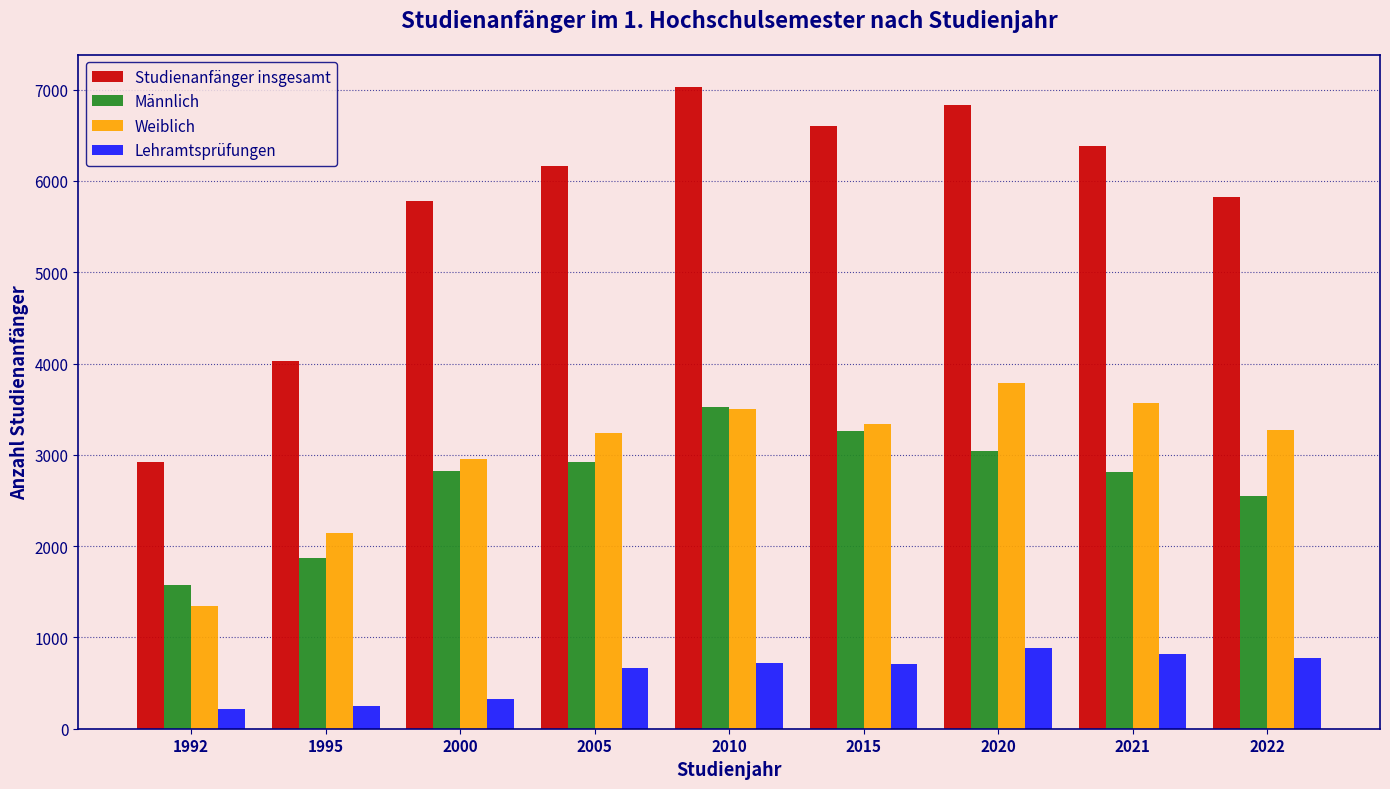

Which series has the largest range (max minus min)?

Studienanfänger insgesamt